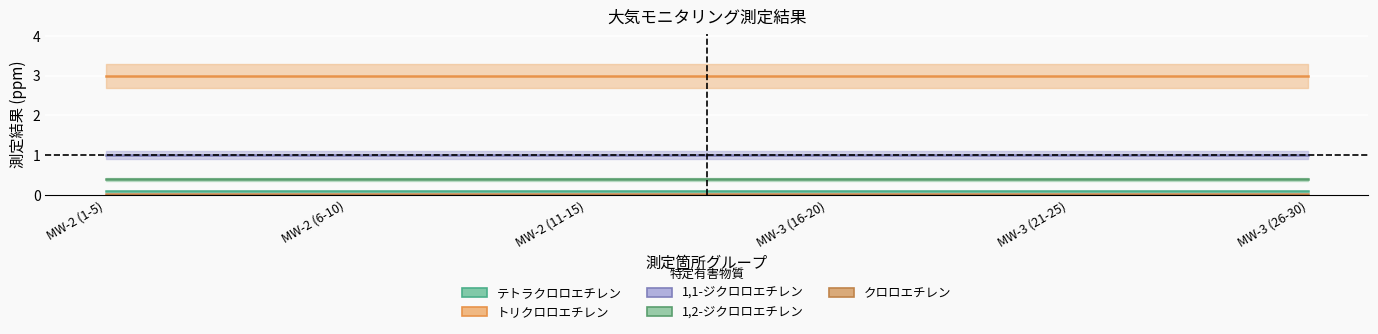

True or false: 1,1-ジクロロエチレン has more than 2 interior local peaks.

False